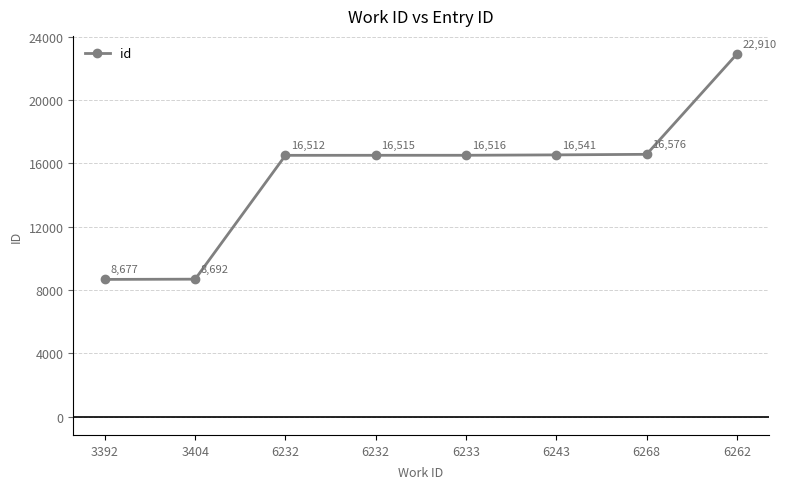

Which has a higher value, 6232 or 3404?

6232